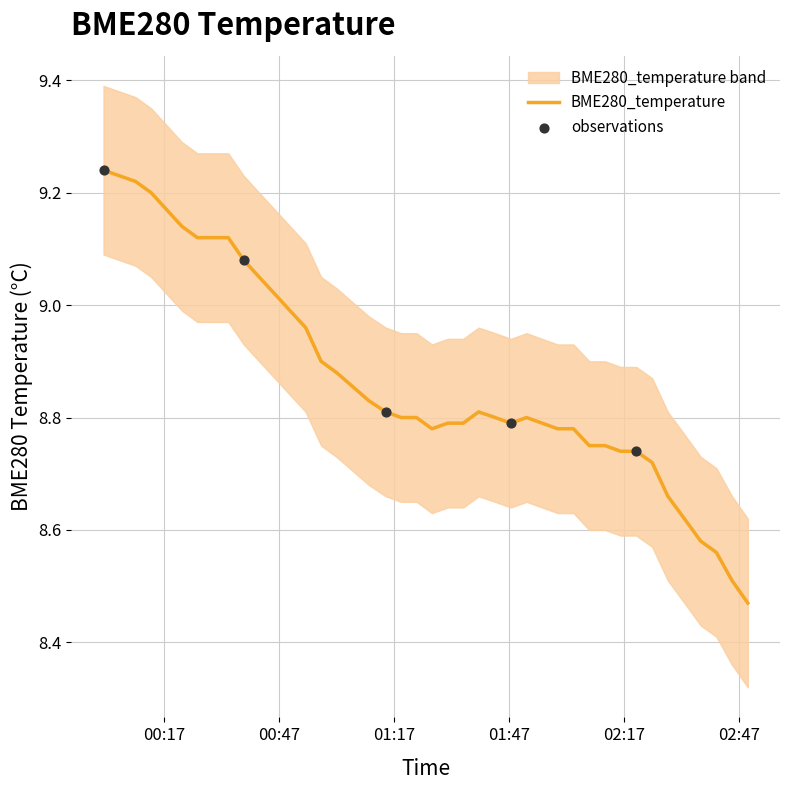

What is the change in value from 2022/11/03 00:45:51 to 2022/11/03 01:35:04?

-0.2